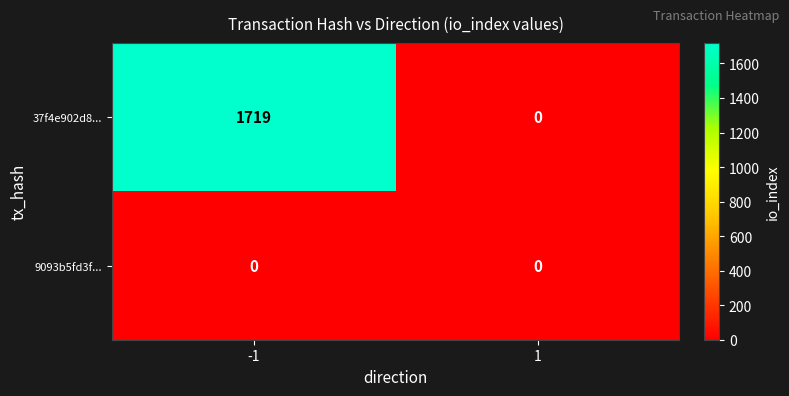

List the series in order of their overall mean, lowest first.

9093b5fd3f..., 37f4e902d8...